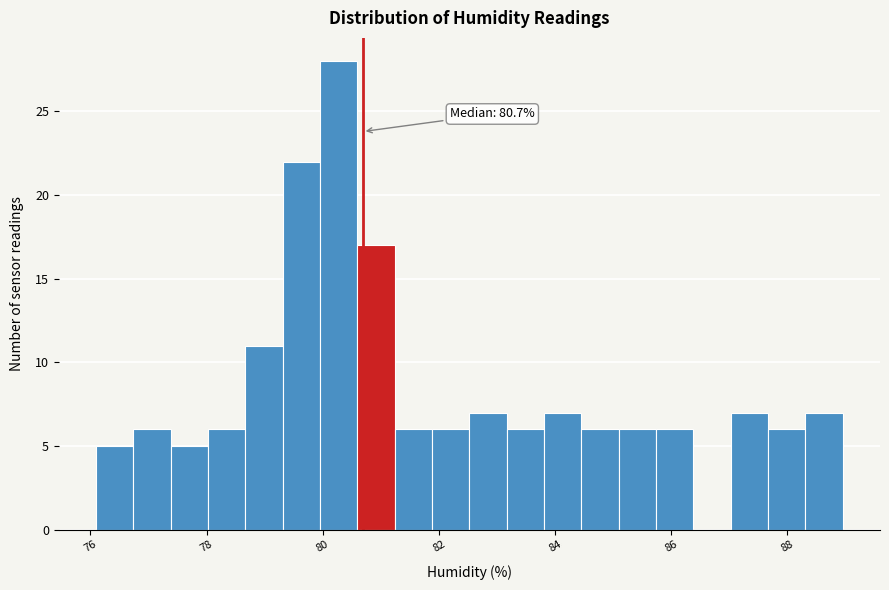

Around what value on the x-axis is the tallest bar? Give the approximate position of its centre, as read against the axis.

80.2